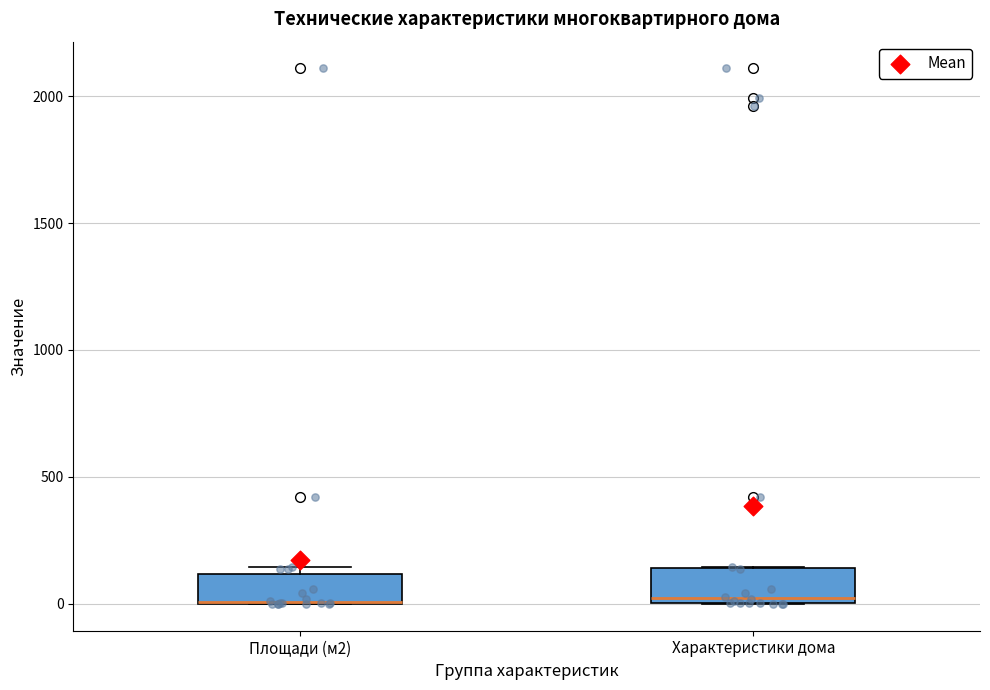

Where is the upper edge of the box for Характеристики дома on the y-axis? The values are not printed on the chart, so give them approximately, as read against the axis.

150